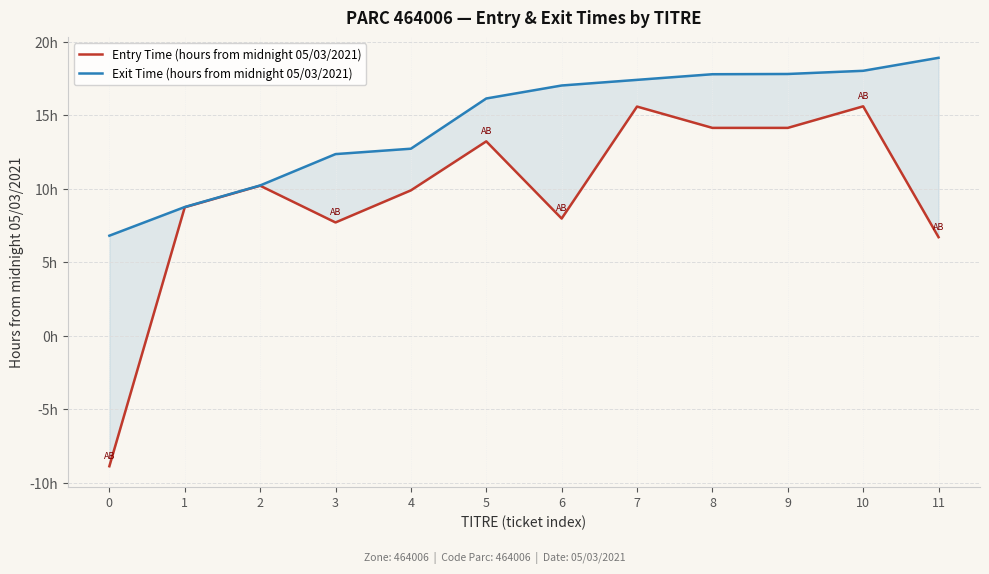

Reading left to right, transcribe all the data shown in this chart.

Entry Time (hours from midnight 05/03/2021): -8.9	8.7	10.2	7.7	9.9	13.2	8.0	15.6	14.1	14.1	15.6	6.7
Exit Time (hours from midnight 05/03/2021): 6.8	8.8	10.2	12.3	12.7	16.1	17.0	17.4	17.8	17.8	18.0	18.9